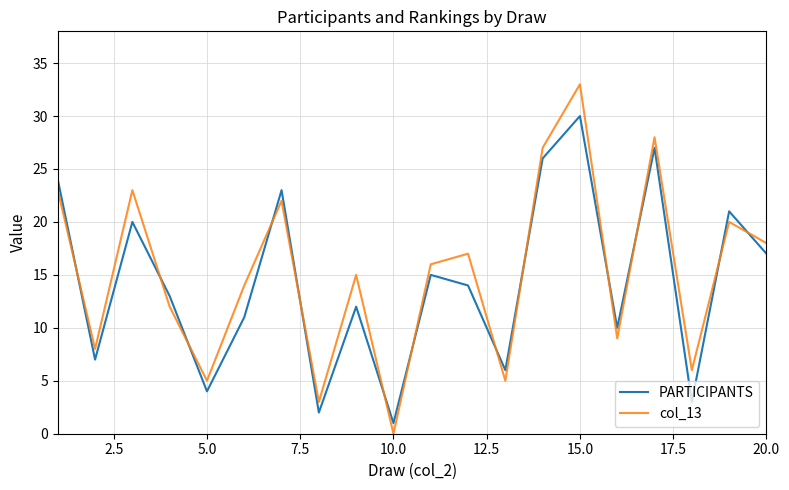

Rank the series by their maximum value, from lowest to highest.

PARTICIPANTS, col_13